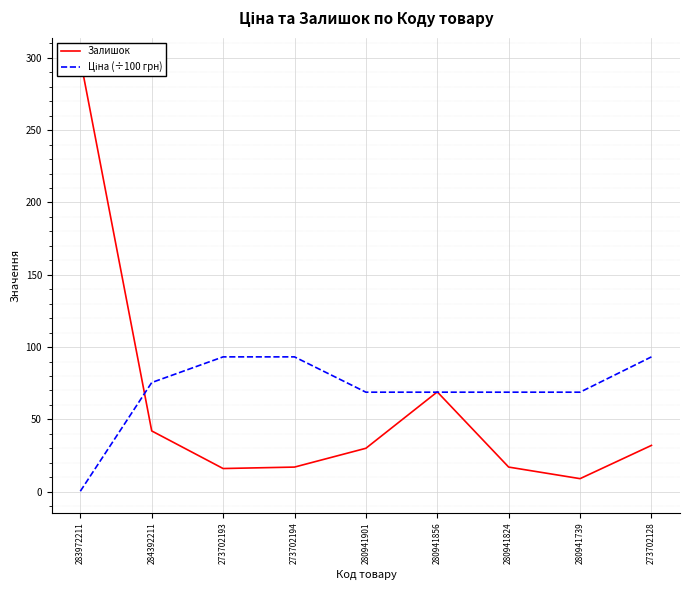

What is the difference between the maximum and second lowest values in the Залишок series?

283.0